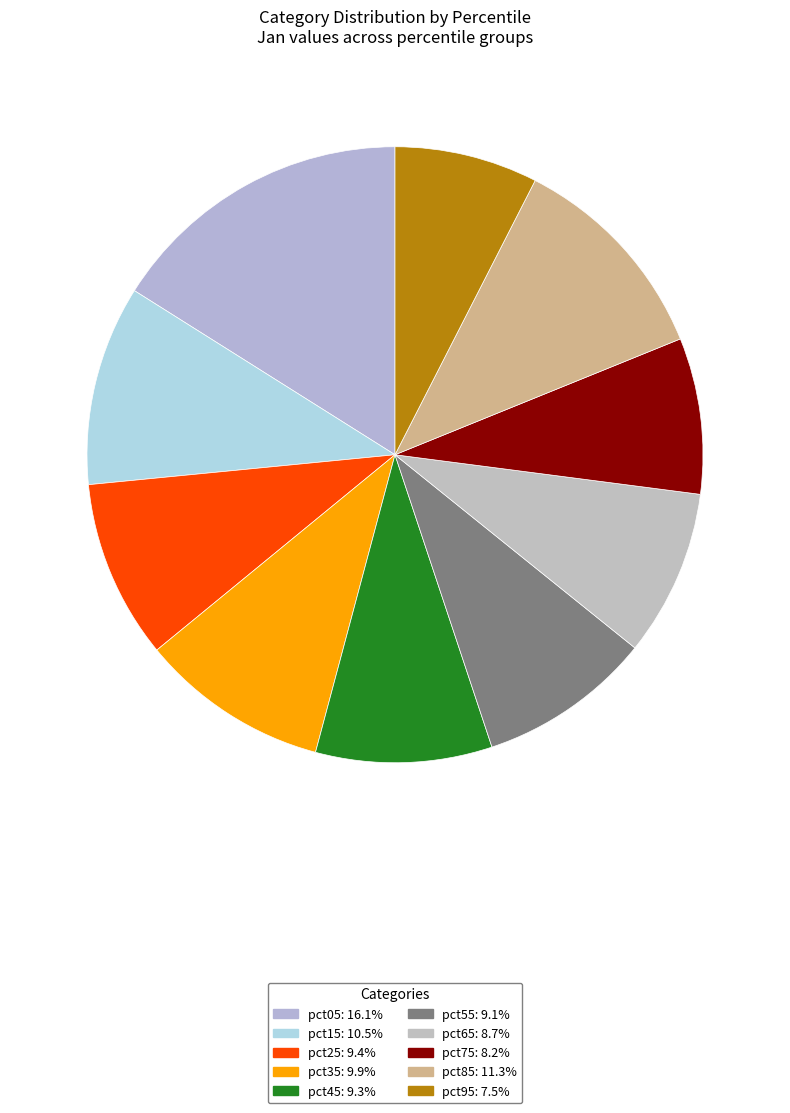

Is pct65 the majority of the pie?

No